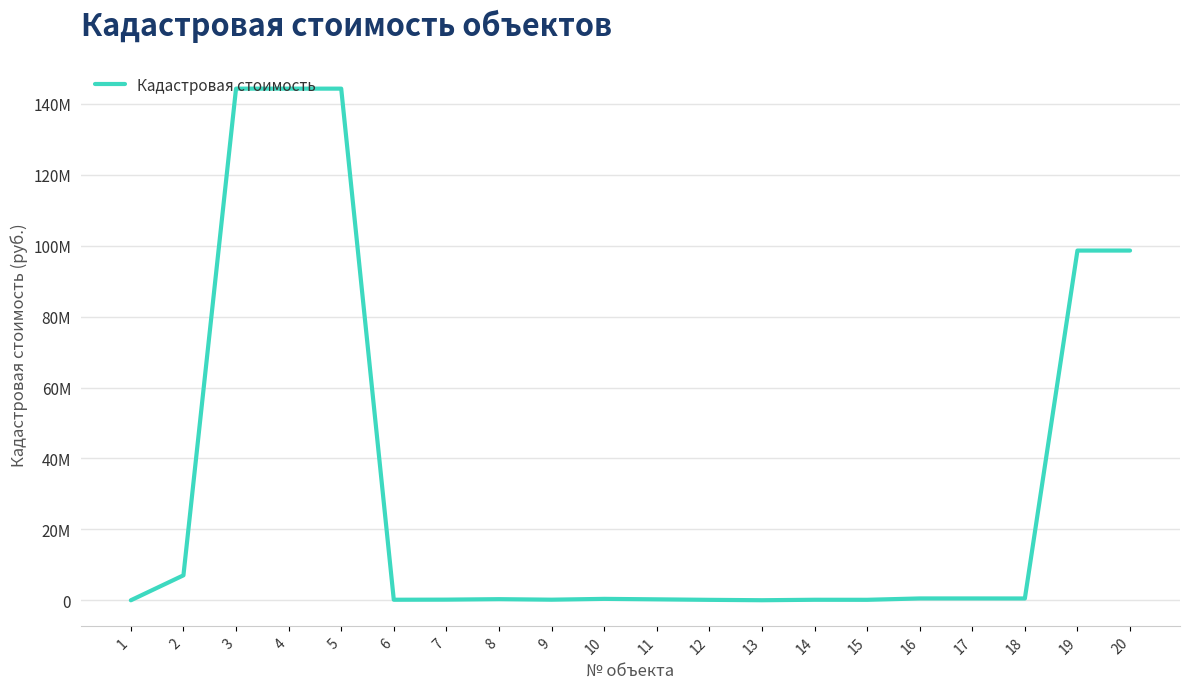

The value at 15 is 59279.3. True or false?

False